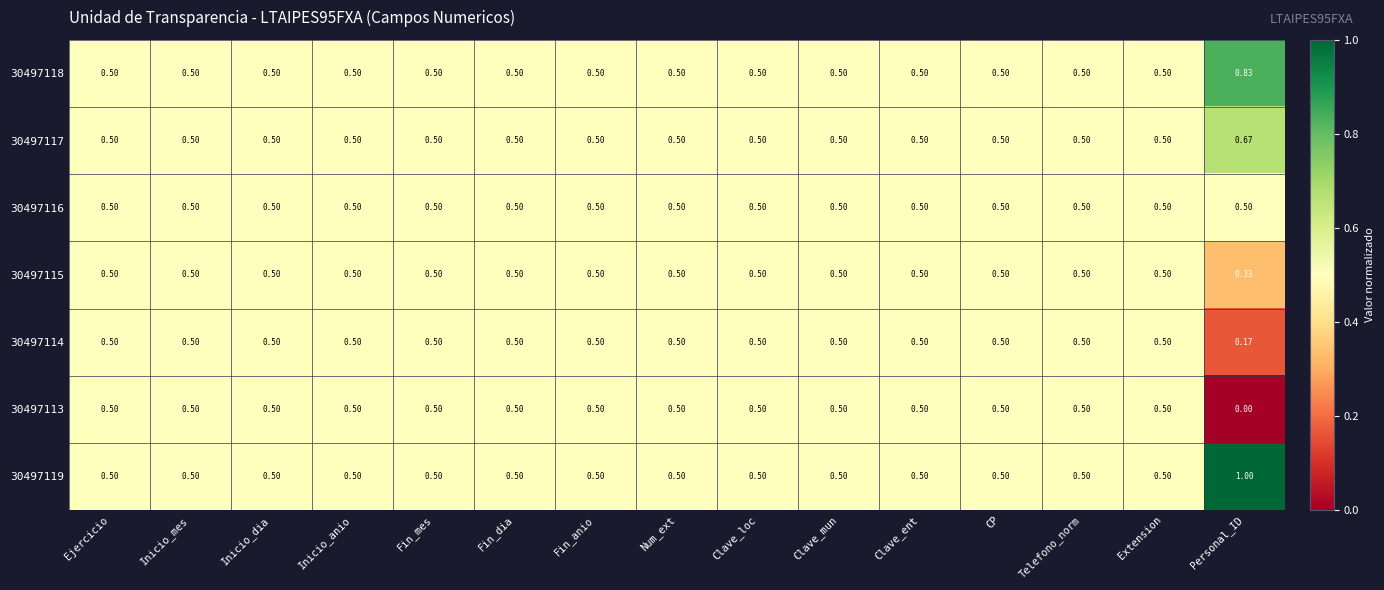

Which category has the highest value across all series?

Personal_ID